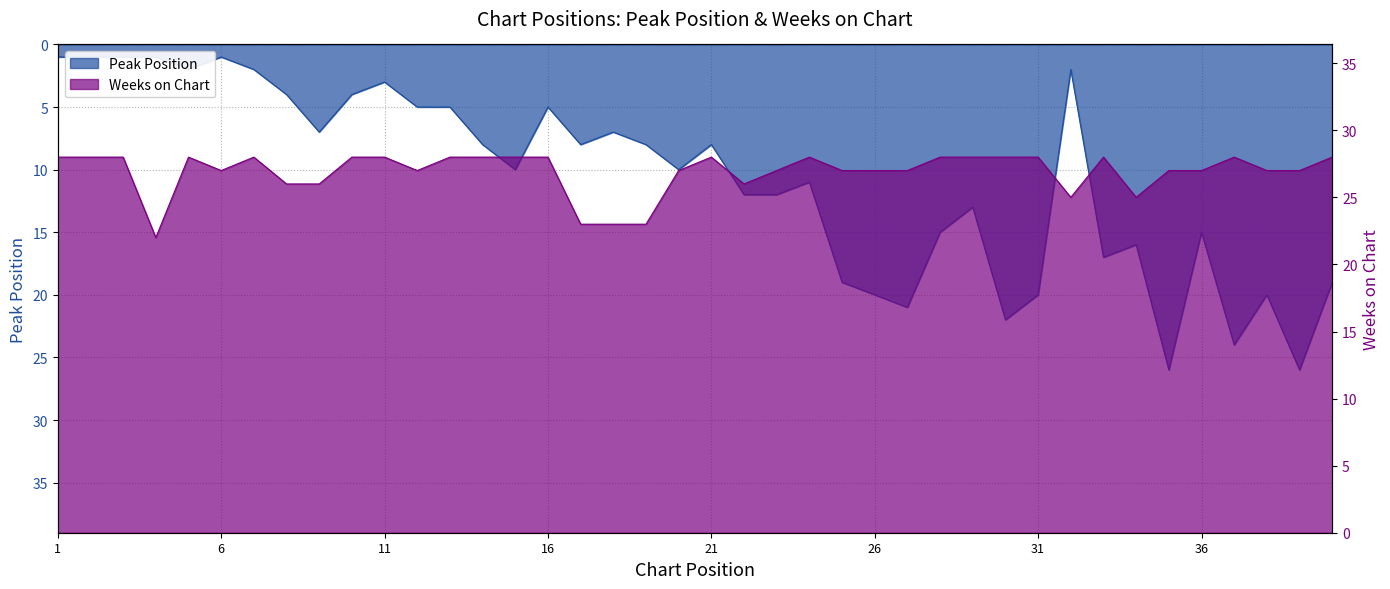

Reading right to left, transcribe all the data shown in this chart.

Peak Position: 19	26	20	24	15	26	16	17	2	20	22	13	15	21	20	19	11	12	12	8	10	8	7	8	5	10	8	5	5	3	4	7	4	2	1	2	1	1	1	1
Weeks on Chart: 28	27	27	28	27	27	25	28	25	28	28	28	28	27	27	27	28	27	26	28	27	23	23	23	28	28	28	28	27	28	28	26	26	28	27	28	22	28	28	28